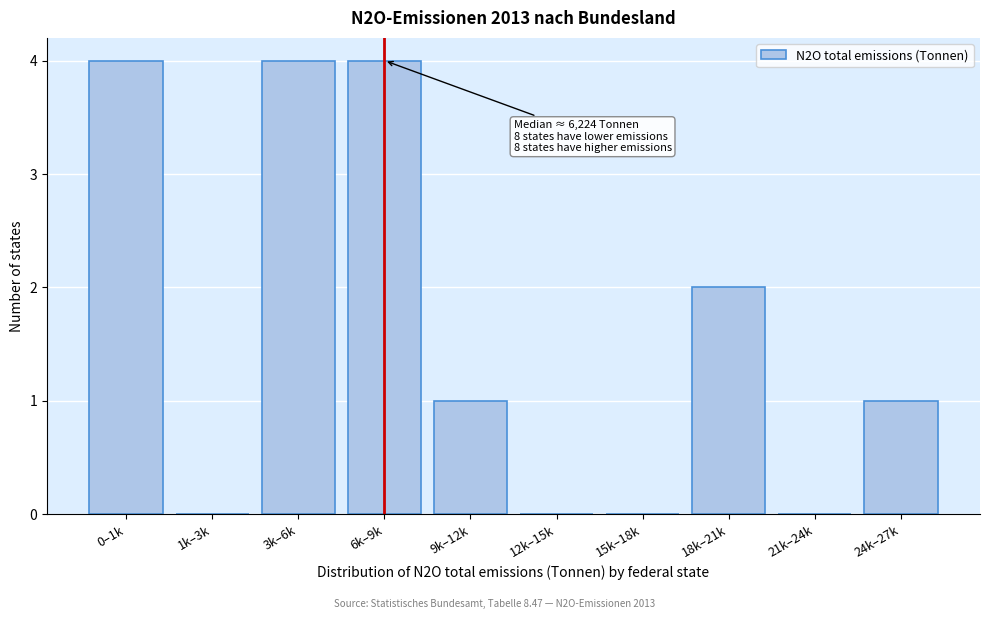

Reading left to right, list all the values displayed in this chart.

0–1k=4	1k–3k=0	3k–6k=4	6k–9k=4	9k–12k=1	12k–15k=0	15k–18k=0	18k–21k=2	21k–24k=0	24k–27k=1